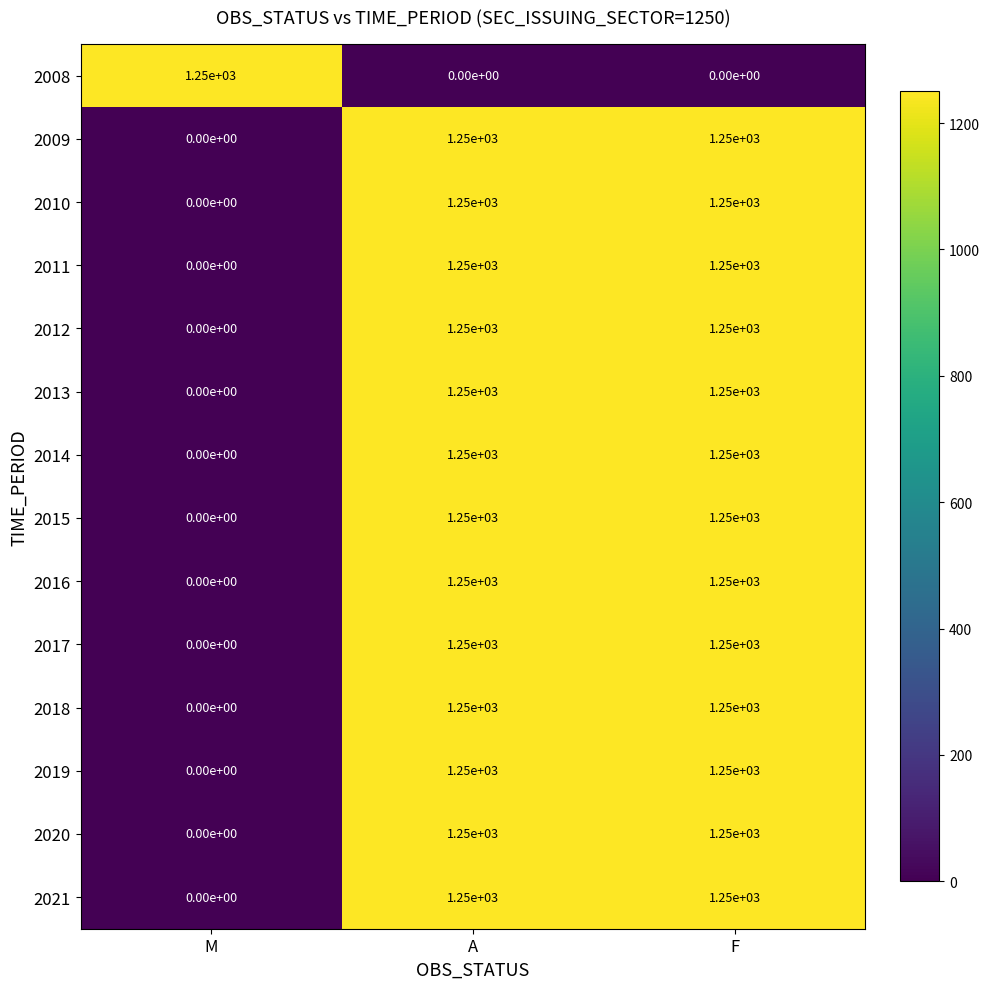

What is the sum of the 2021 values at F and A?

2500